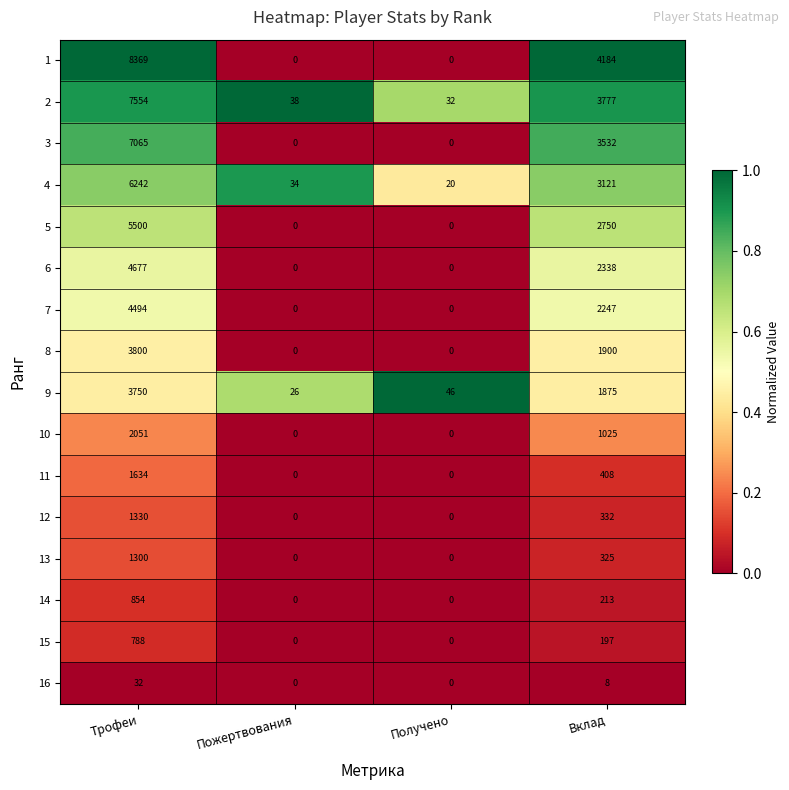

At Вклад, list the series in order from largest to smallest.

1, 2, 3, 4, 5, 6, 7, 8, 9, 10, 11, 12, 13, 14, 15, 16